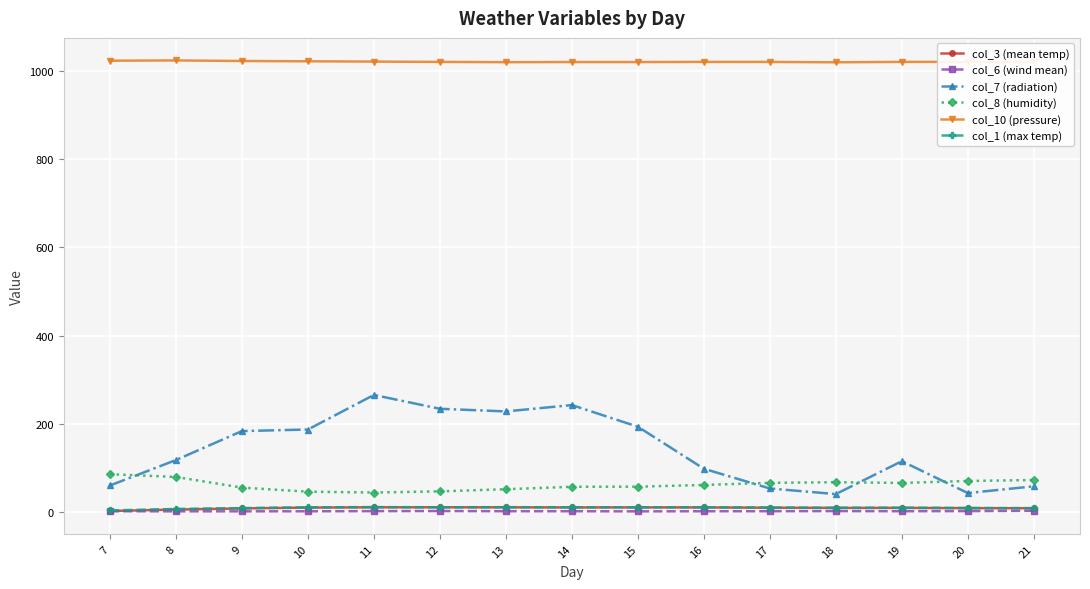

Is the value of col_7 (radiation) at 12 greater than the value of col_3 (mean temp) at 20?

Yes